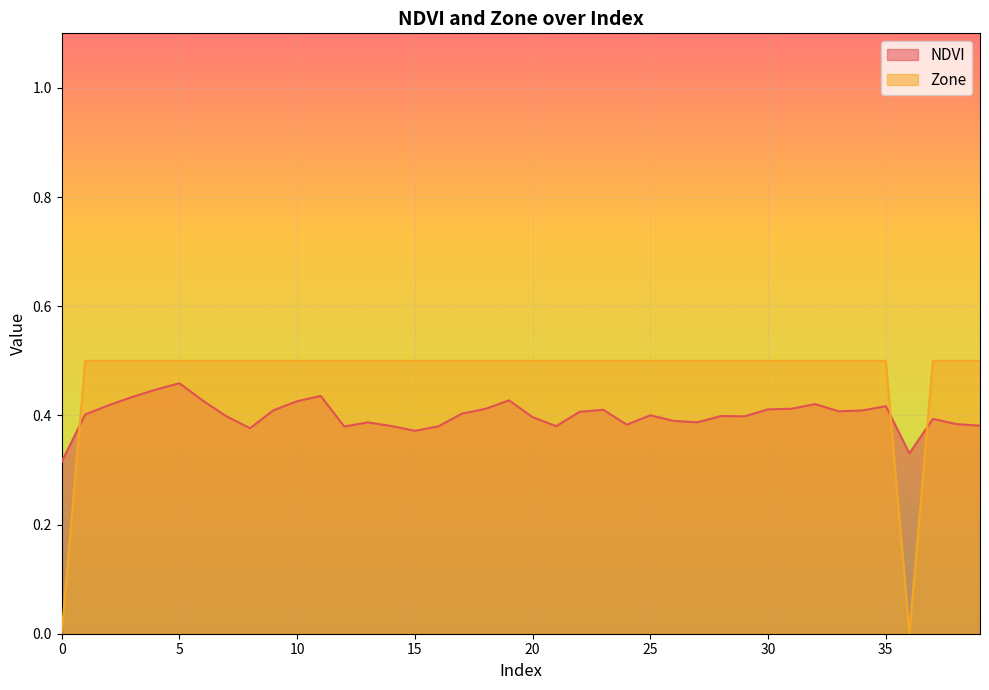

What is the difference between the second highest and second lowest values in the Zone series?

0.5